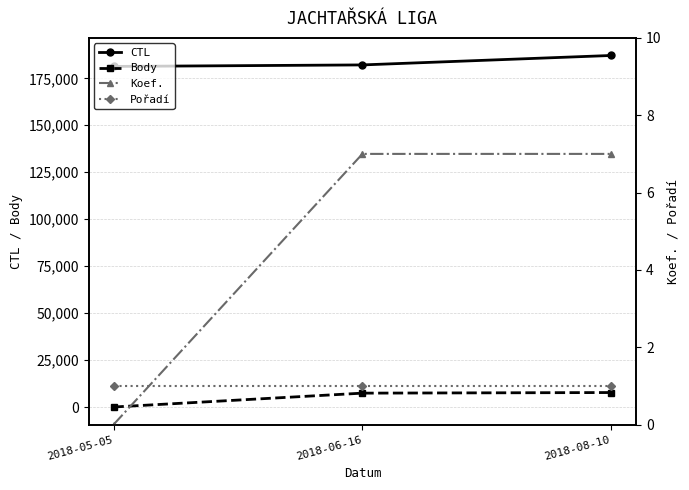

What is the highest value of the CTL series?

187159